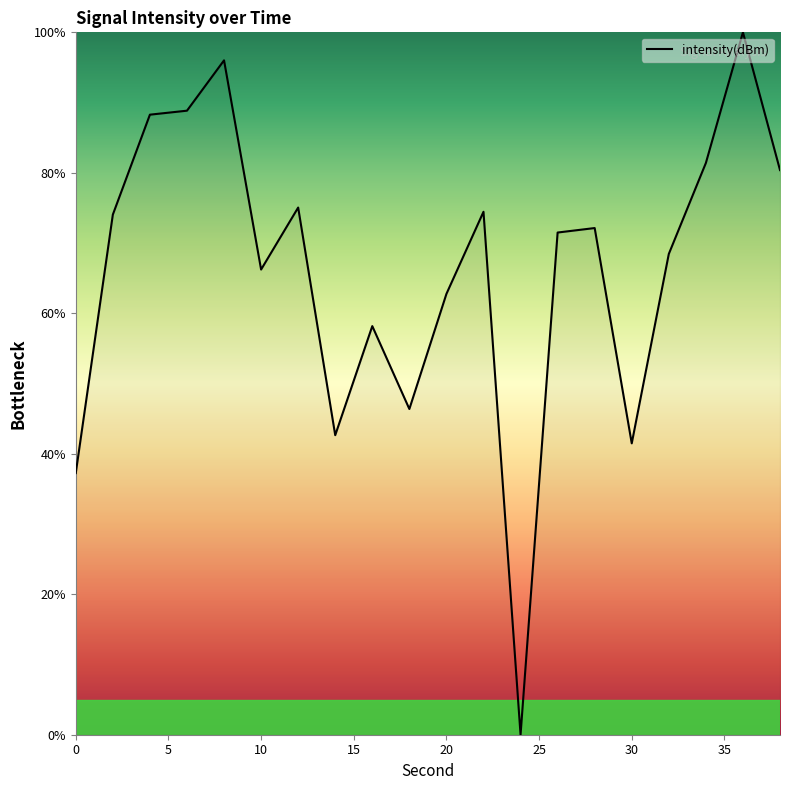

Reading left to right, extract all data points from this chart.

37.3	74.1	88.3	88.8	96.0	66.2	75.1	42.6	58.2	46.4	62.8	74.5	0.0	71.5	72.1	41.5	68.4	81.4	100.0	80.4